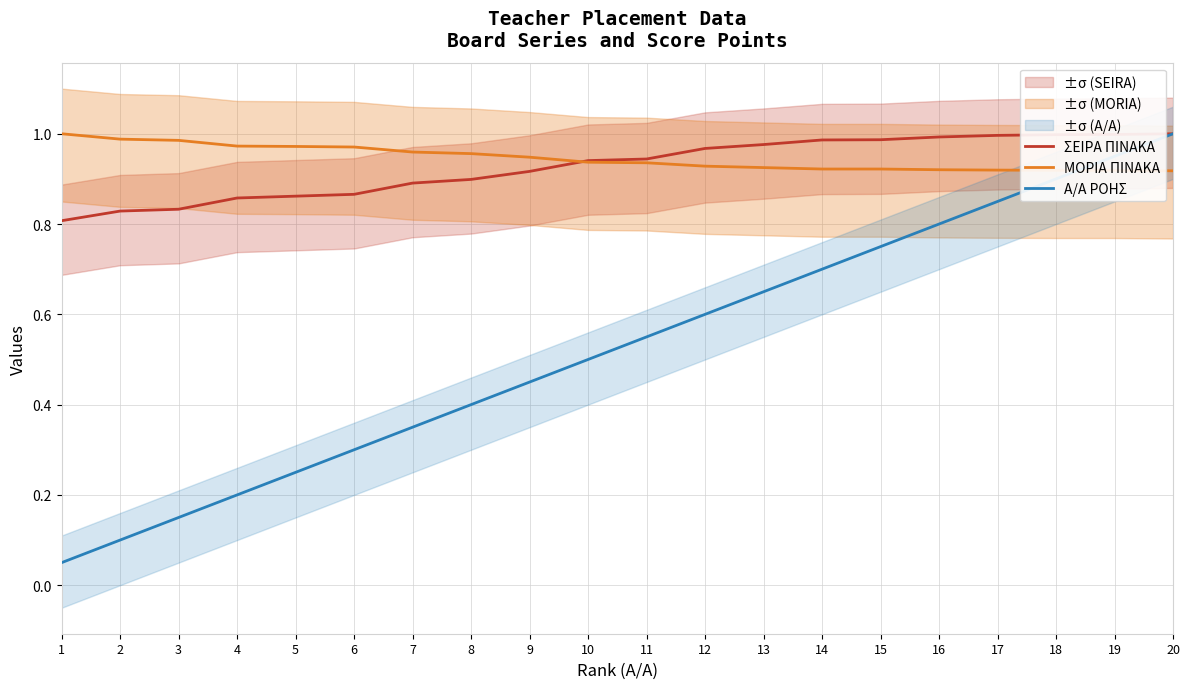

What is the value of the ΣΕΙΡΑ ΠΙΝΑΚΑ point at the 3rd from the left?

0.8